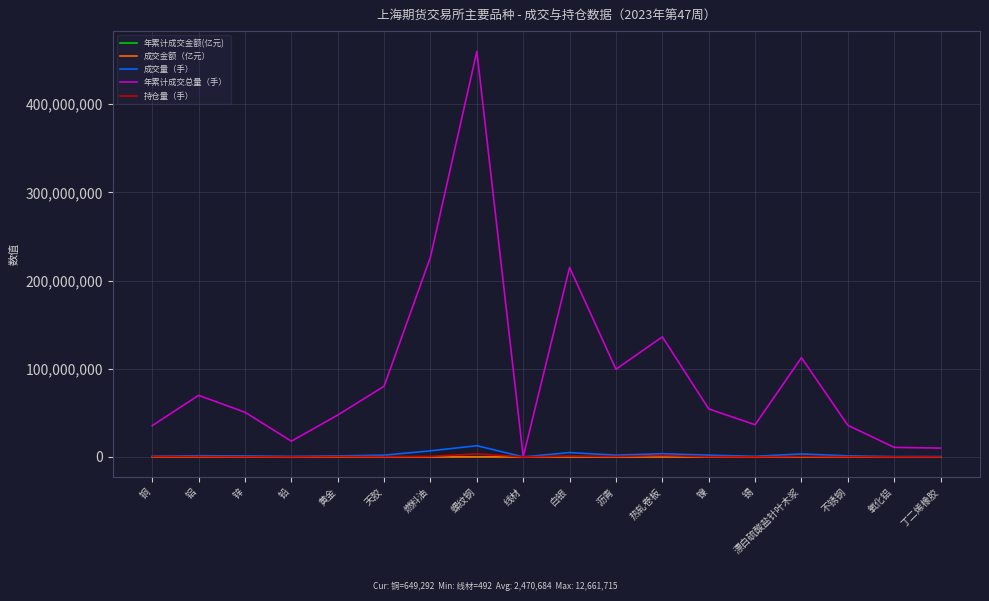

Which series has the largest total across all categories?

年累计成交总量（手）